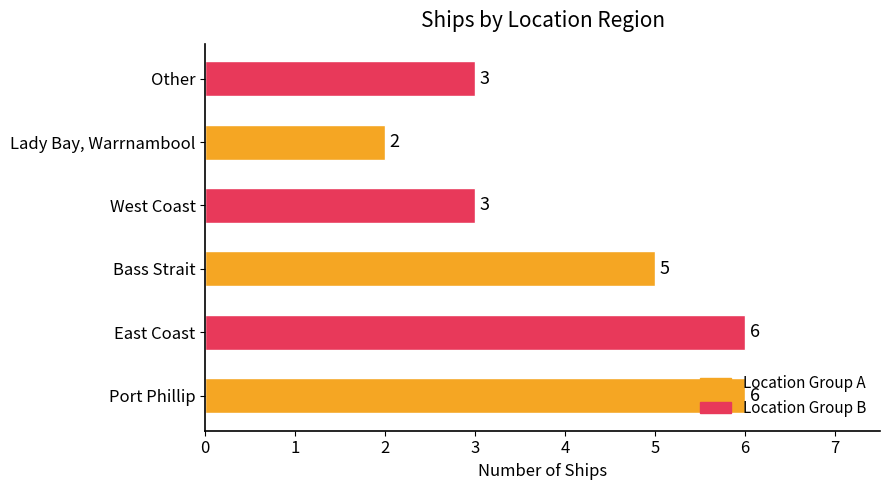

True or false: the data shows 3 at Lady Bay, Warrnambool.

False